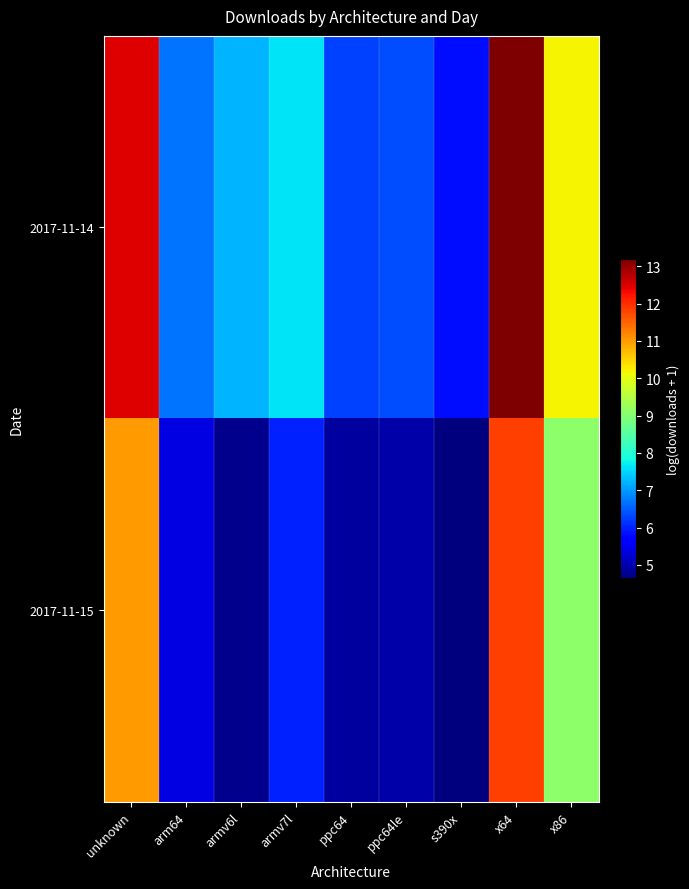

Between armv7l and x86, which is larger?

x86